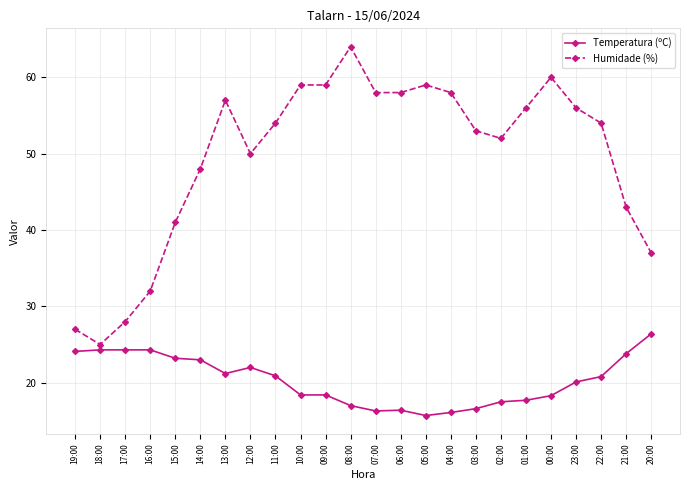

How many data points does each series have?

24